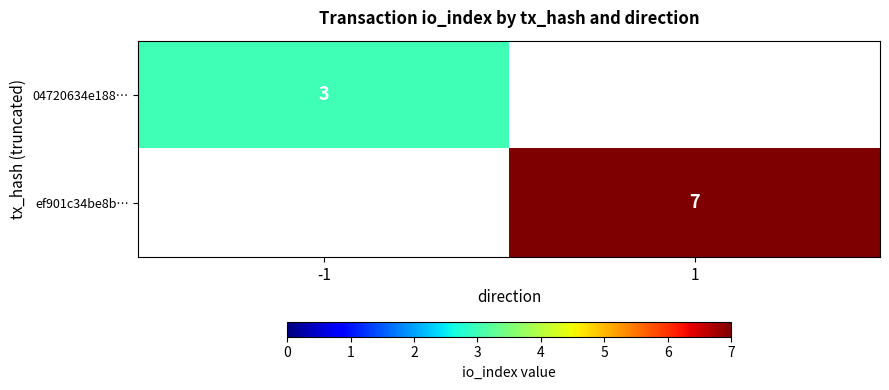

Is it true that ef901c34be8b… equals 7 at 1?

True